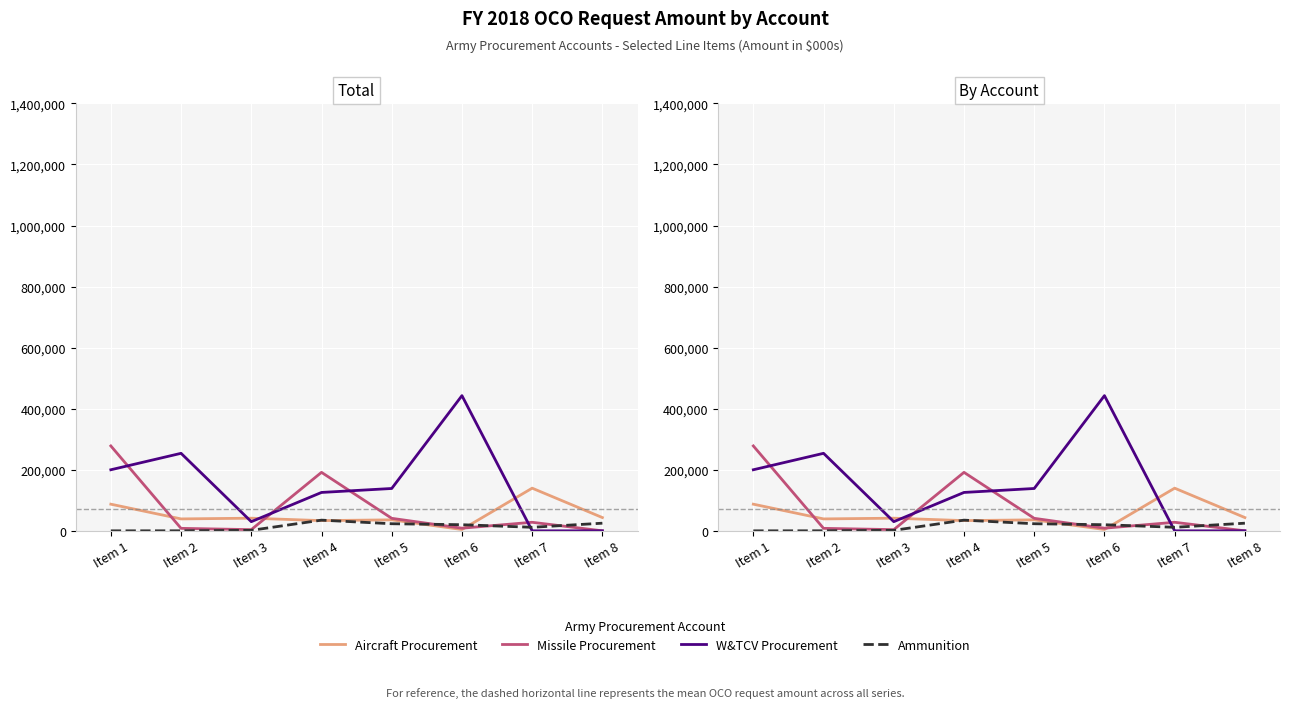

True or false: Aircraft Procurement has more than 1 interior local peaks.

True